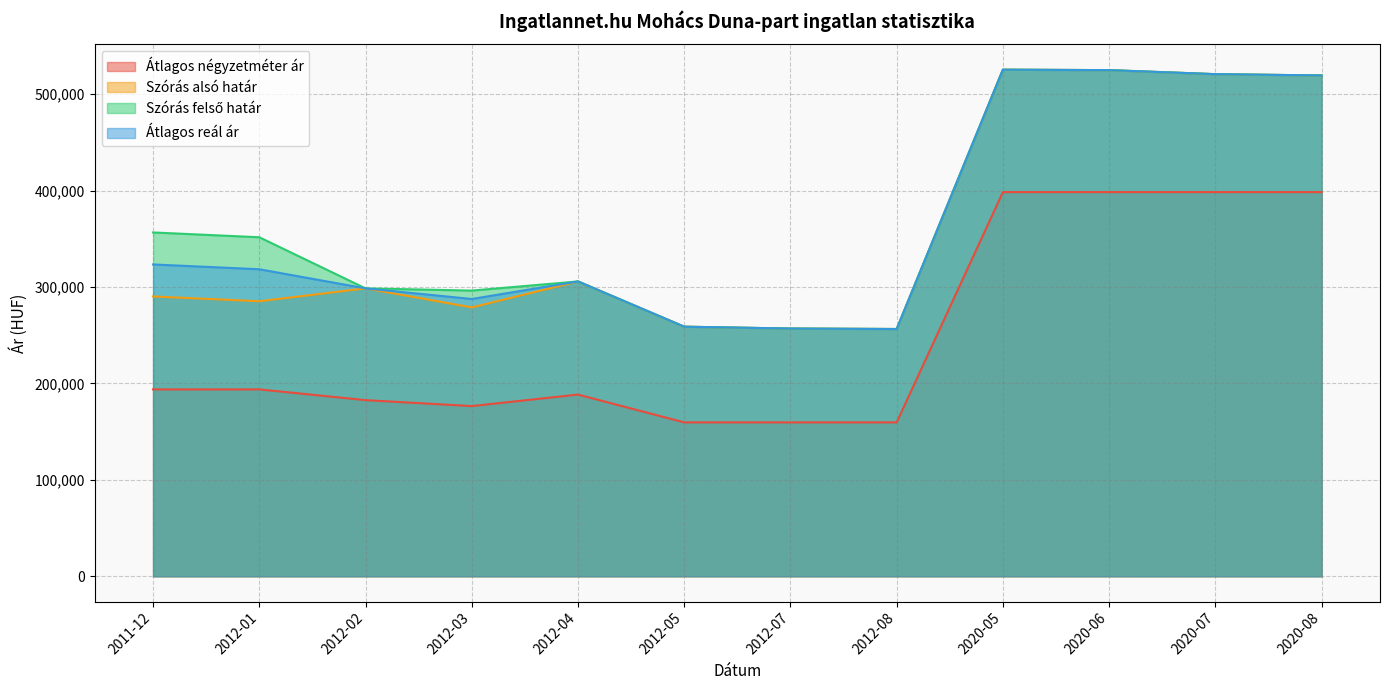

At which label does Szórás alsó határ reach its minimum?

2012-08